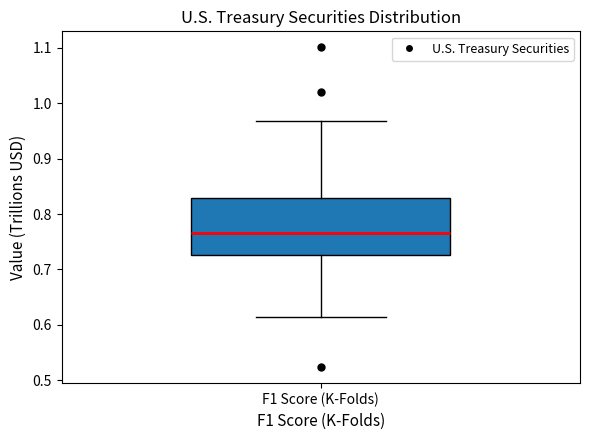

Read this box plot against the y-axis: the position of the median line, the range covered by the box, and the ends of both whiskers. The values are not printed on the chart, so give them approximately, as read against the axis.

median 0.77, box 0.73 to 0.83, whiskers 0.61 to 0.97